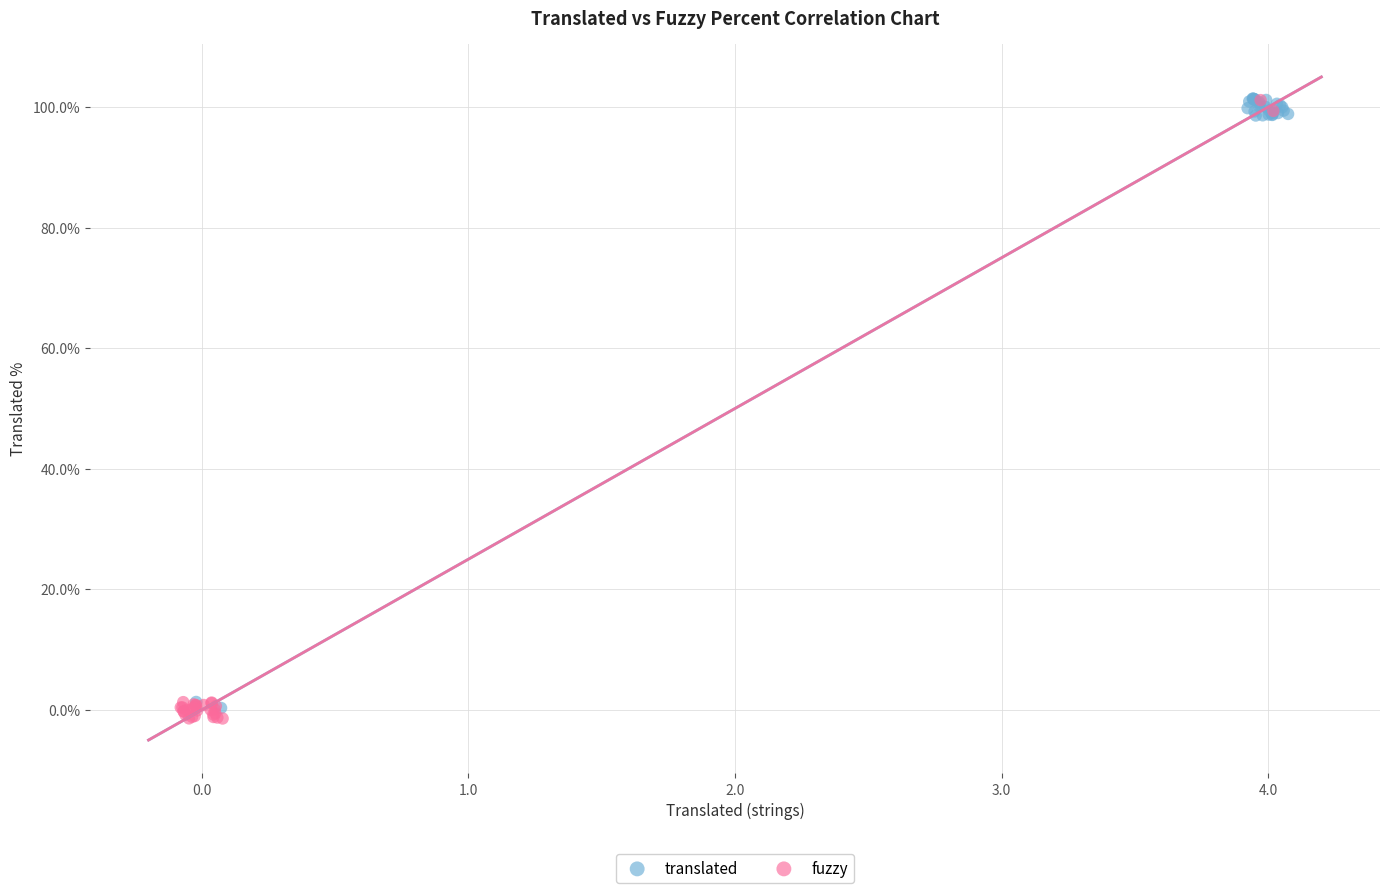

Which series has the largest Y range (max minus min)?

fuzzy